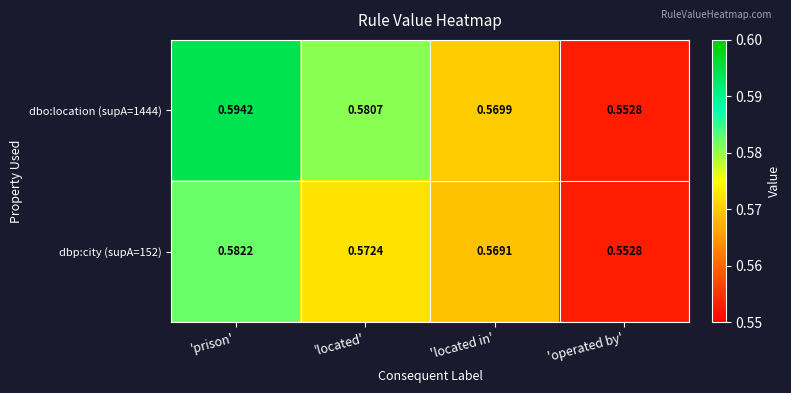

List the labels in order of dbp:city (supA=152) value, smallest first.

'operated by', 'located in', 'located', 'prison'